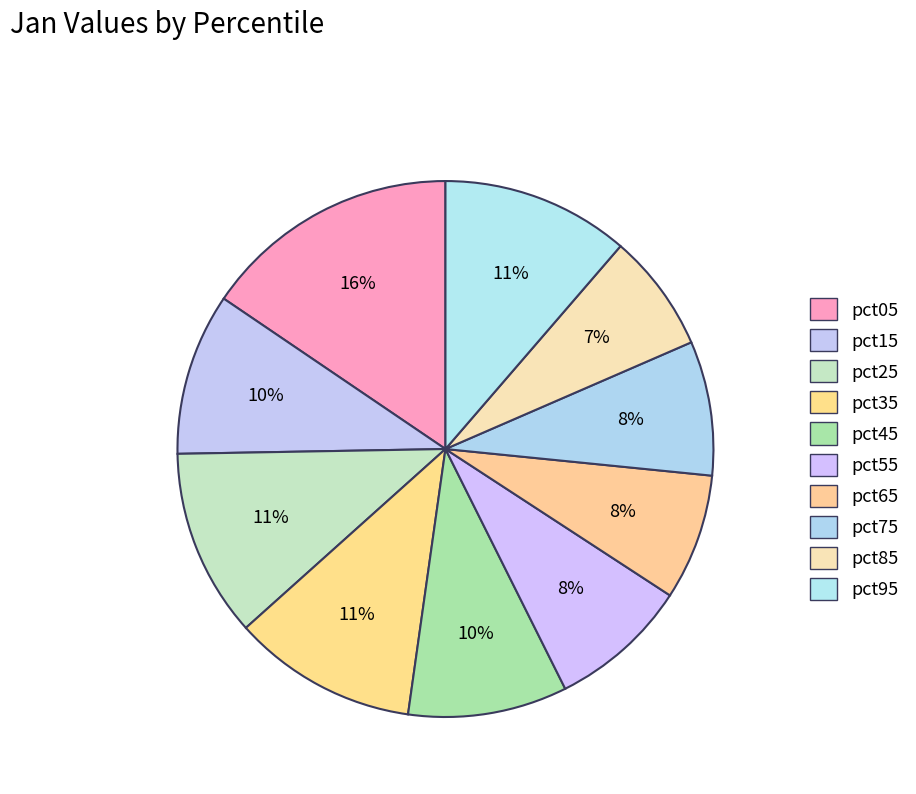

How many slices are in this pie chart?

10